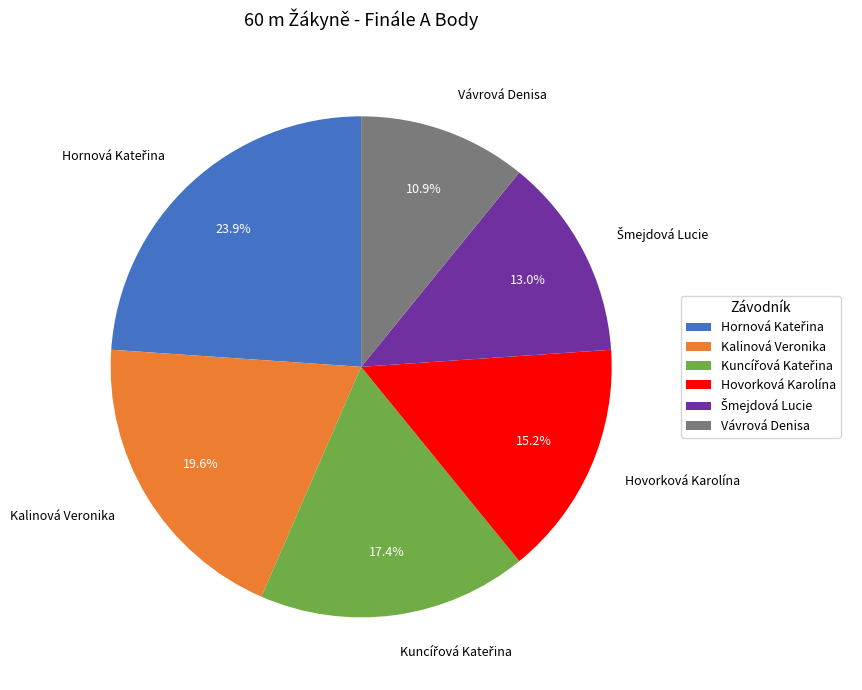

How many slices are in this pie chart?

6